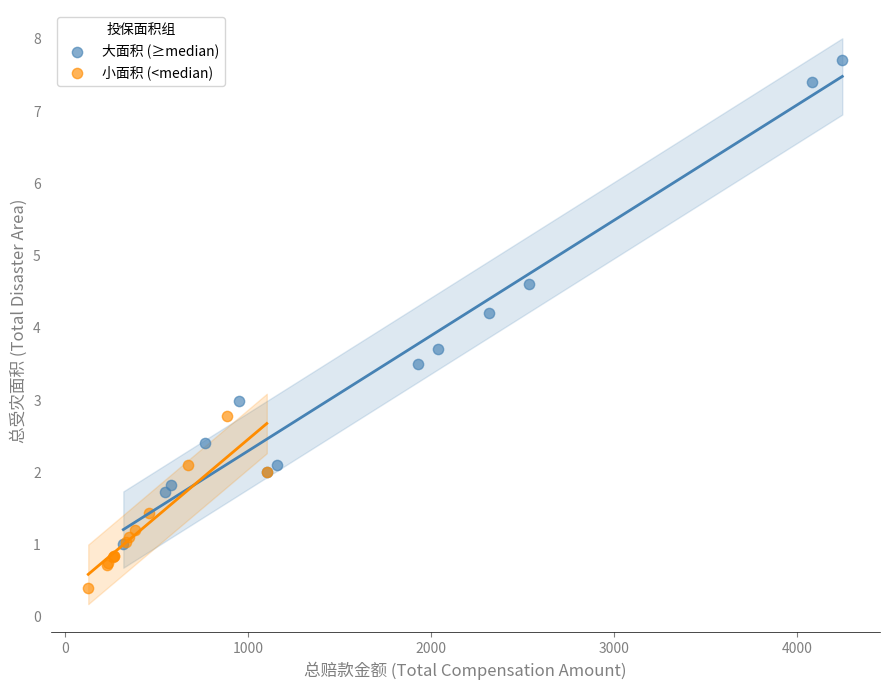

Which series reaches the minimum Y coordinate?

小面积 (<median)